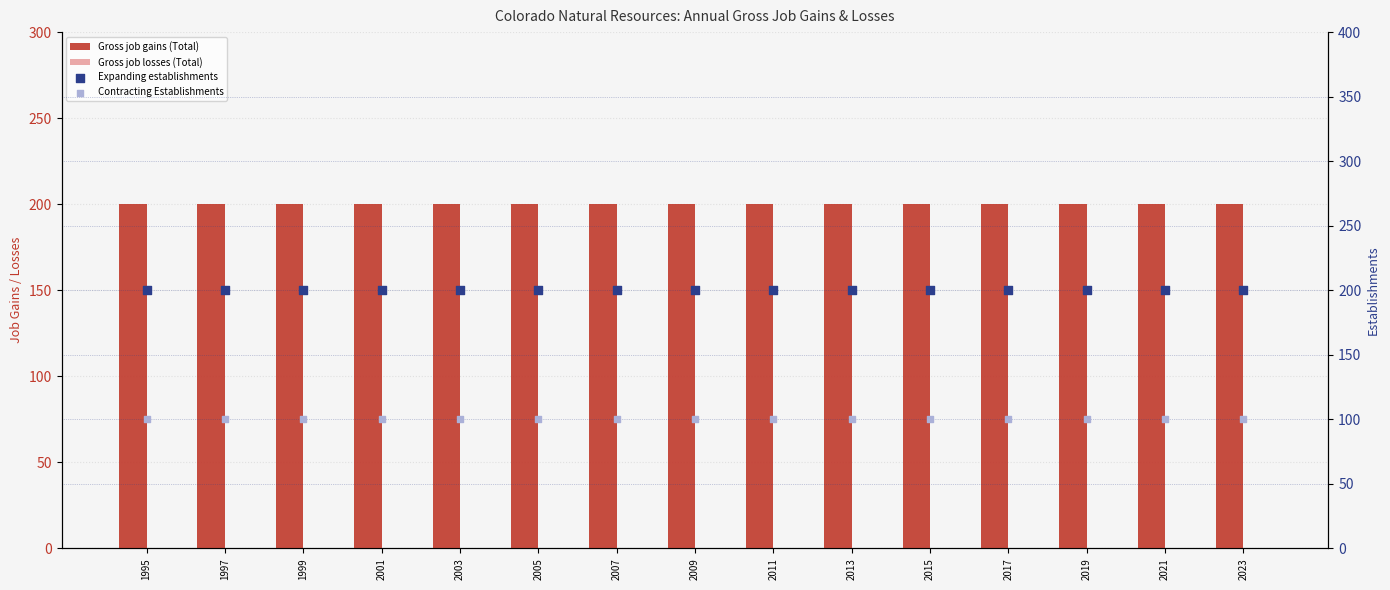

At which category is the sum across all series the highest?

1995